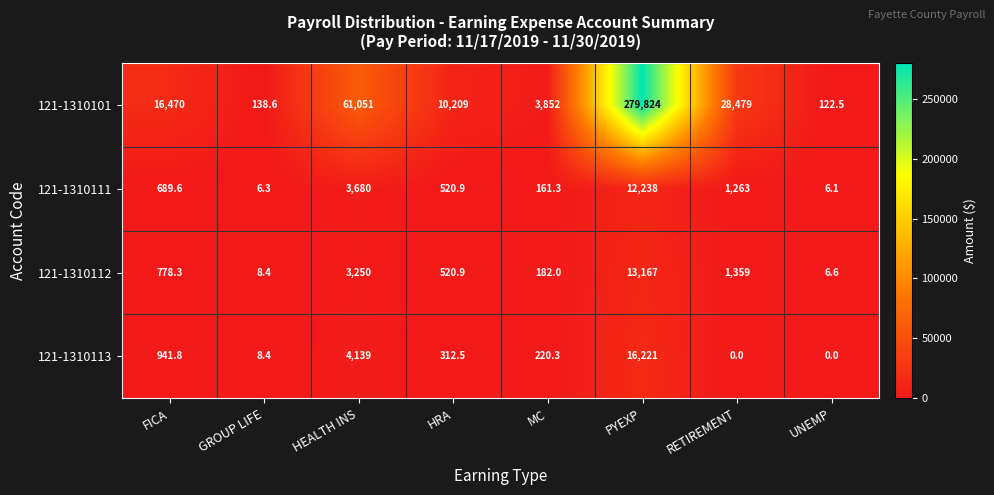

List the series in order of their peak value, highest first.

121-1310101, 121-1310113, 121-1310112, 121-1310111